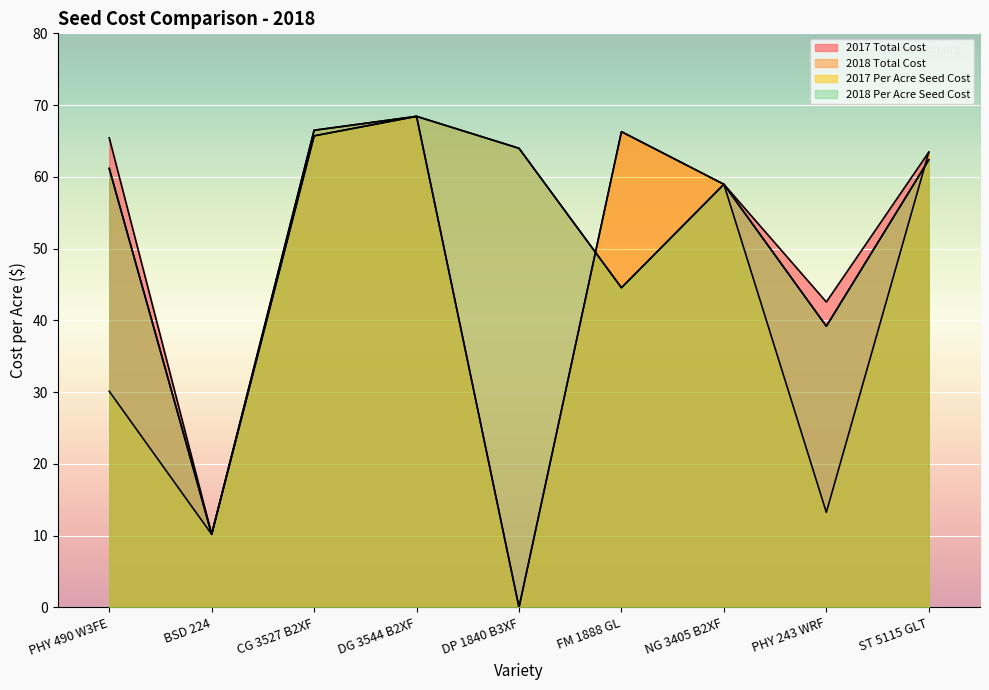

Does the chart display data point markers on the line(s)?

No